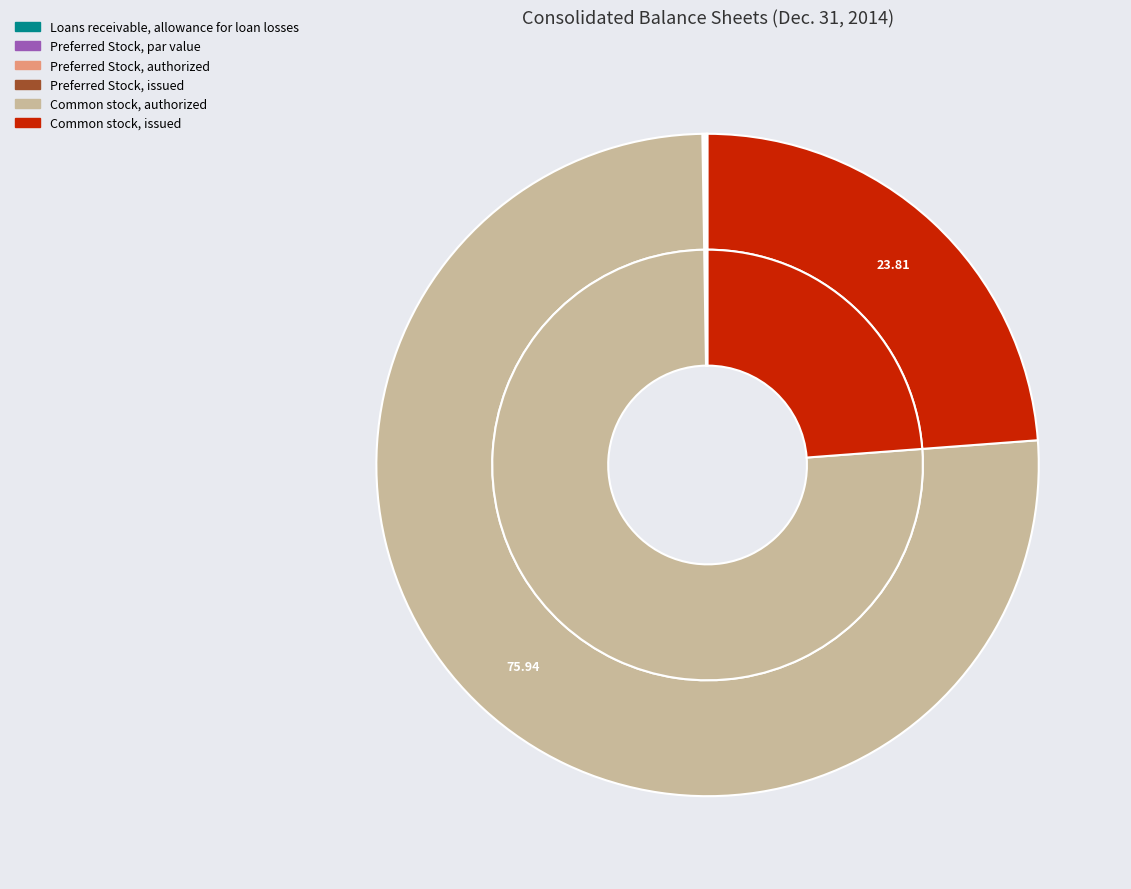

Approximately how many times larger is the value at Preferred Stock, authorized compared to Loans receivable, allowance for loan losses?

2.4